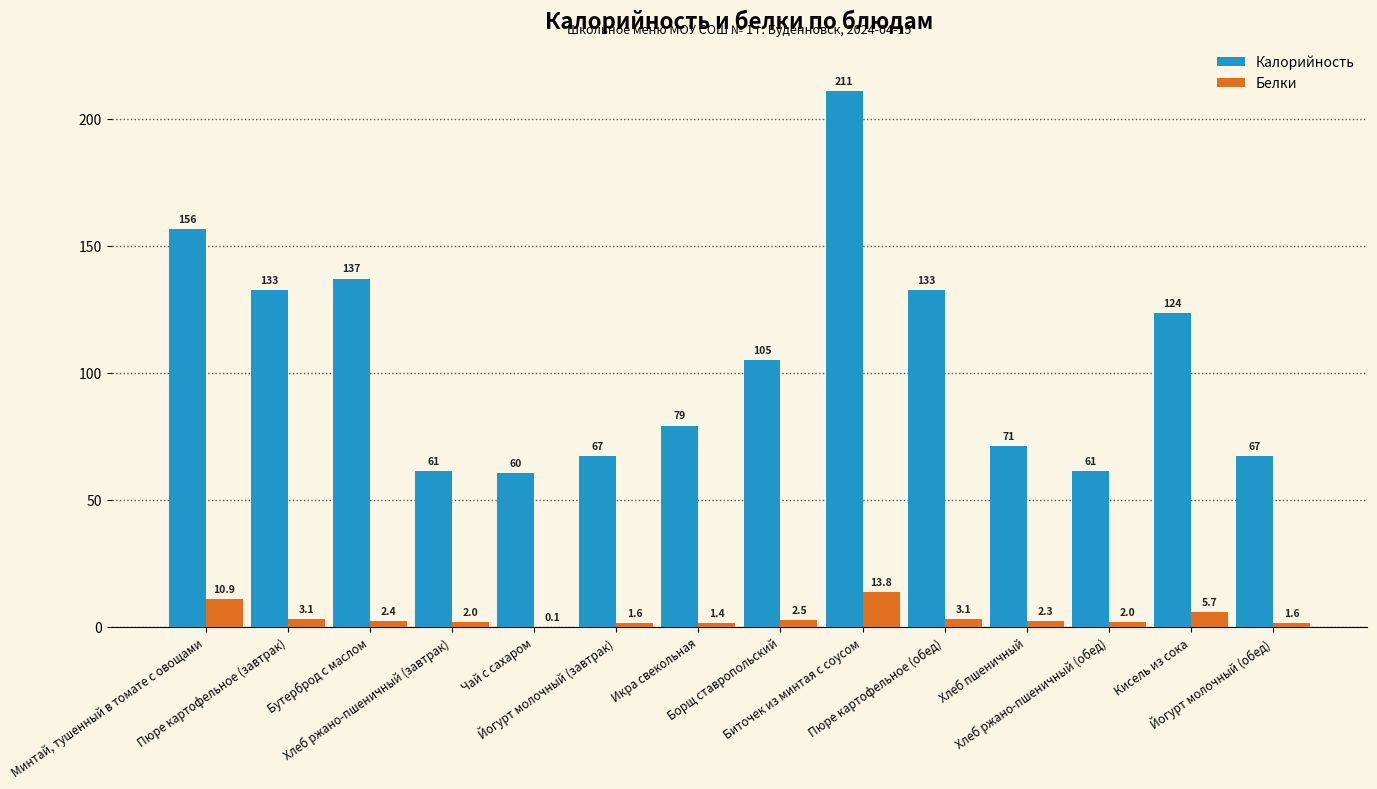

Where does the Белки series first go above 2?

Минтай, тушенный в томате с овощами